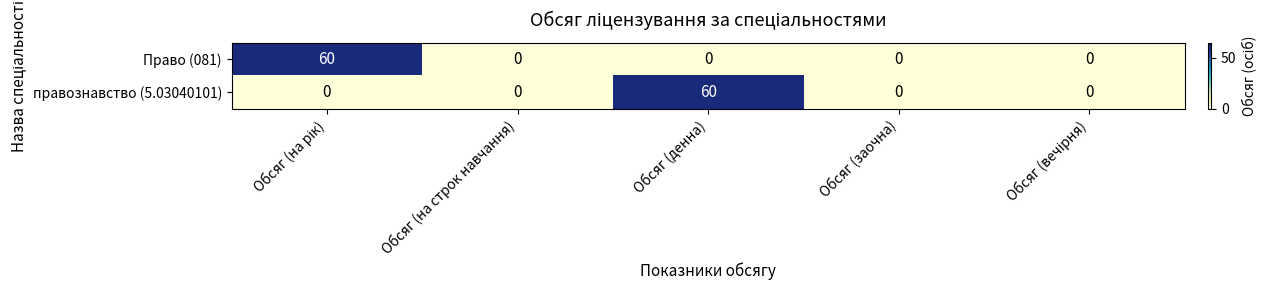

What is the average value of the правознавство (5.03040101) series?

12